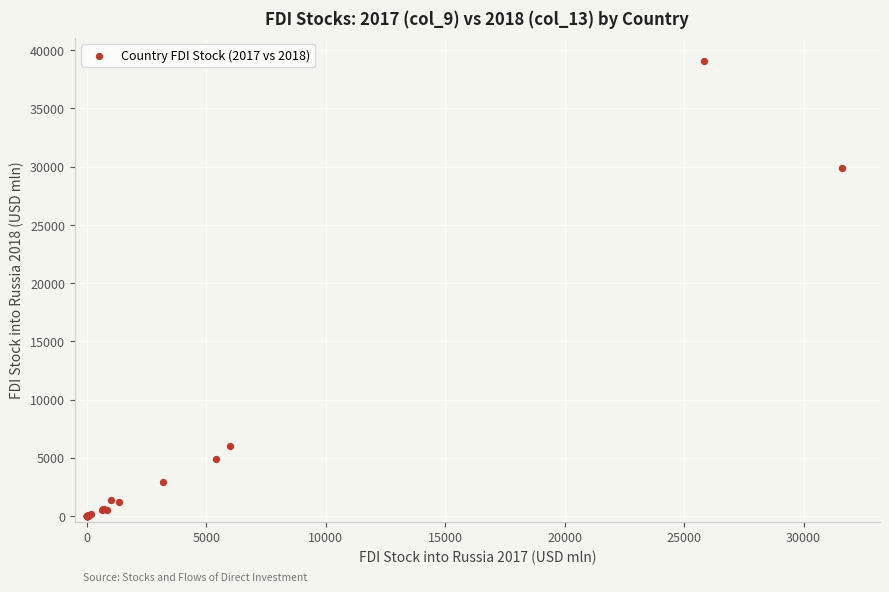

What Y value in the scatter plot is closest to 19552?

29889.1